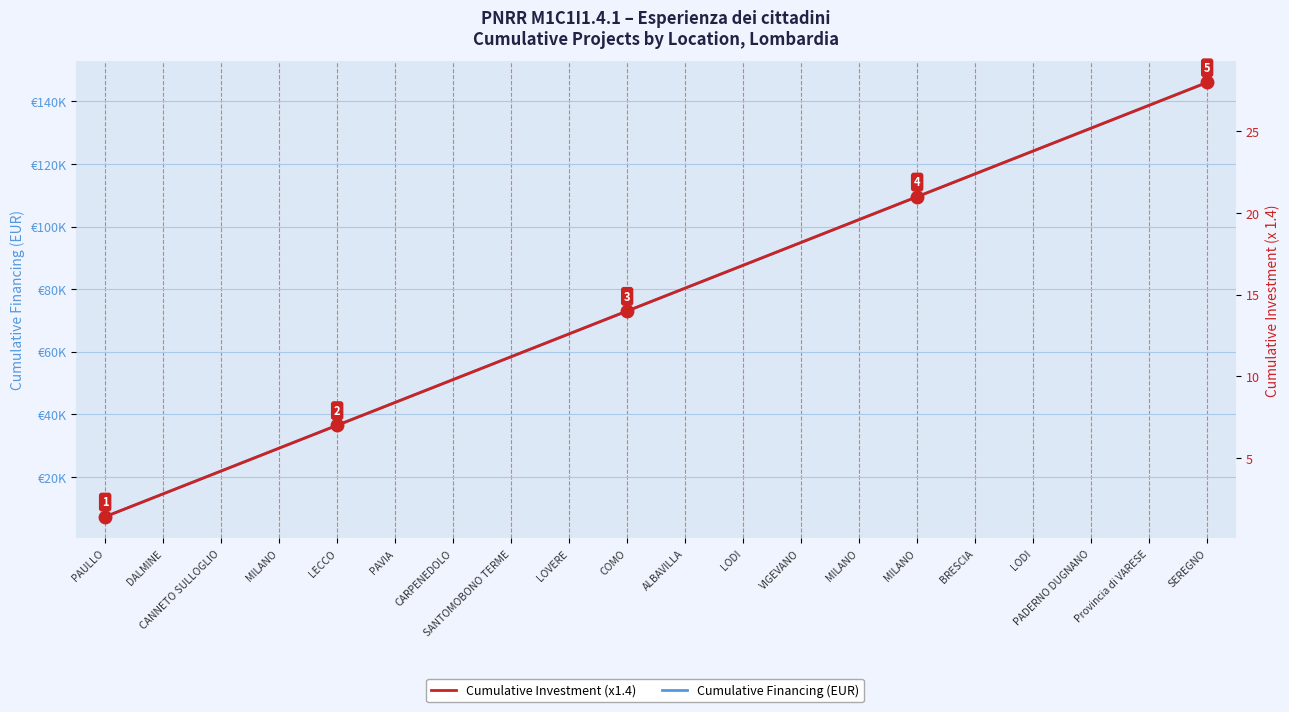

What are all the series names shown in the legend?

Cumulative Financing (EUR), Cumulative Investment (x1.4)